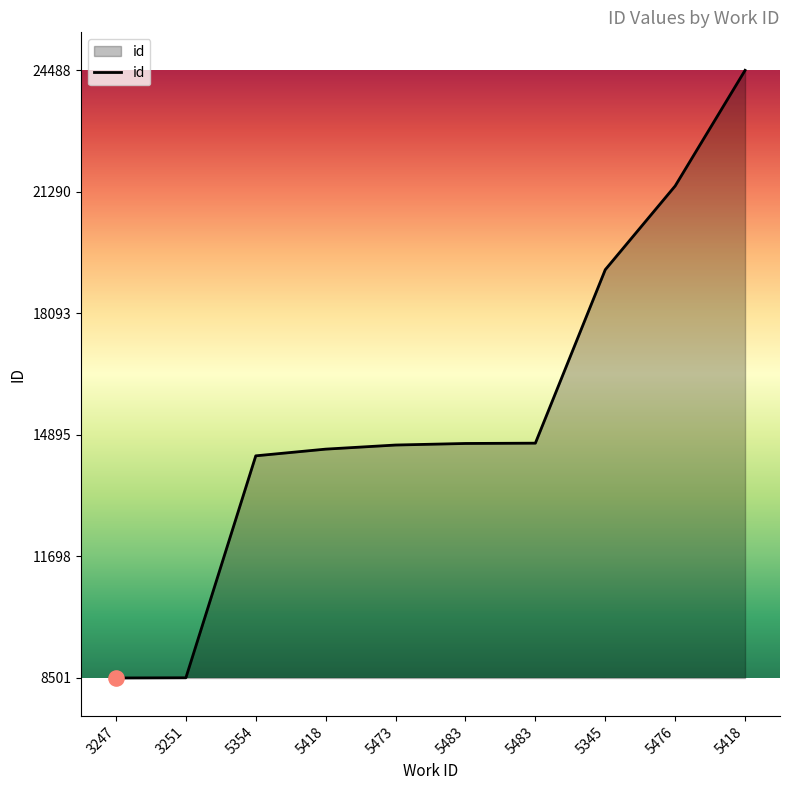

What is the change in value from 3251 to 5483?

+6173